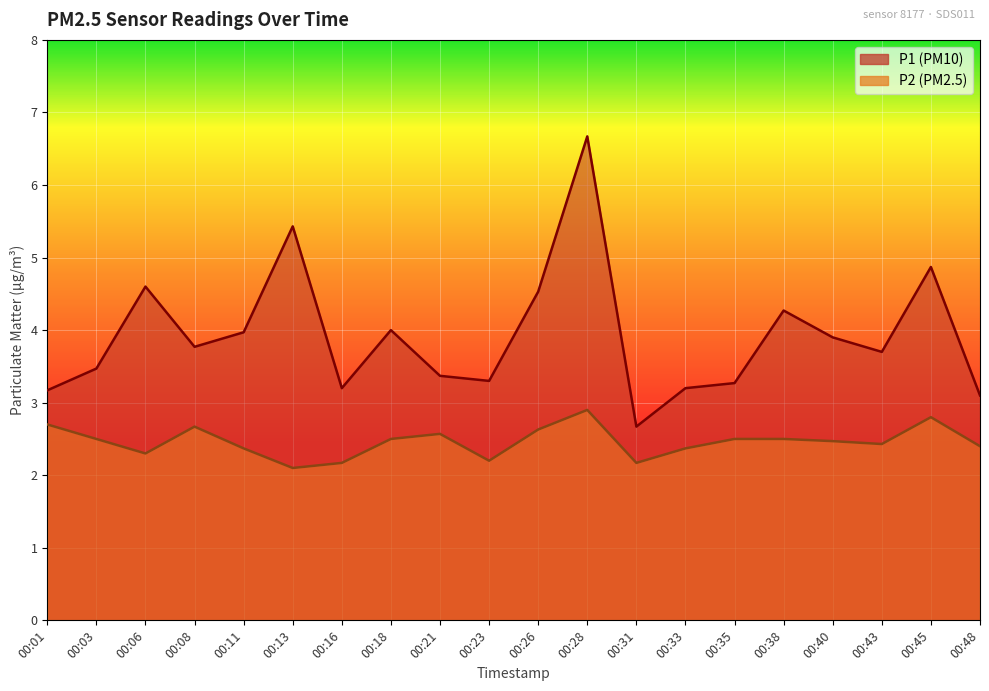

Reading left to right, list all the values displayed in this chart.

P1: 00:01=3.2	00:03=3.5	00:06=4.6	00:08=3.8	00:11=4.0	00:13=5.4	00:16=3.2	00:18=4.0	00:21=3.4	00:23=3.3	00:26=4.5	00:28=6.7	00:31=2.7	00:33=3.2	00:35=3.3	00:38=4.3	00:40=3.9	00:43=3.7	00:45=4.9	00:48=3.1
P2: 00:01=2.7	00:03=2.5	00:06=2.3	00:08=2.7	00:11=2.4	00:13=2.1	00:16=2.2	00:18=2.5	00:21=2.6	00:23=2.2	00:26=2.6	00:28=2.9	00:31=2.2	00:33=2.4	00:35=2.5	00:38=2.5	00:40=2.5	00:43=2.4	00:45=2.8	00:48=2.4